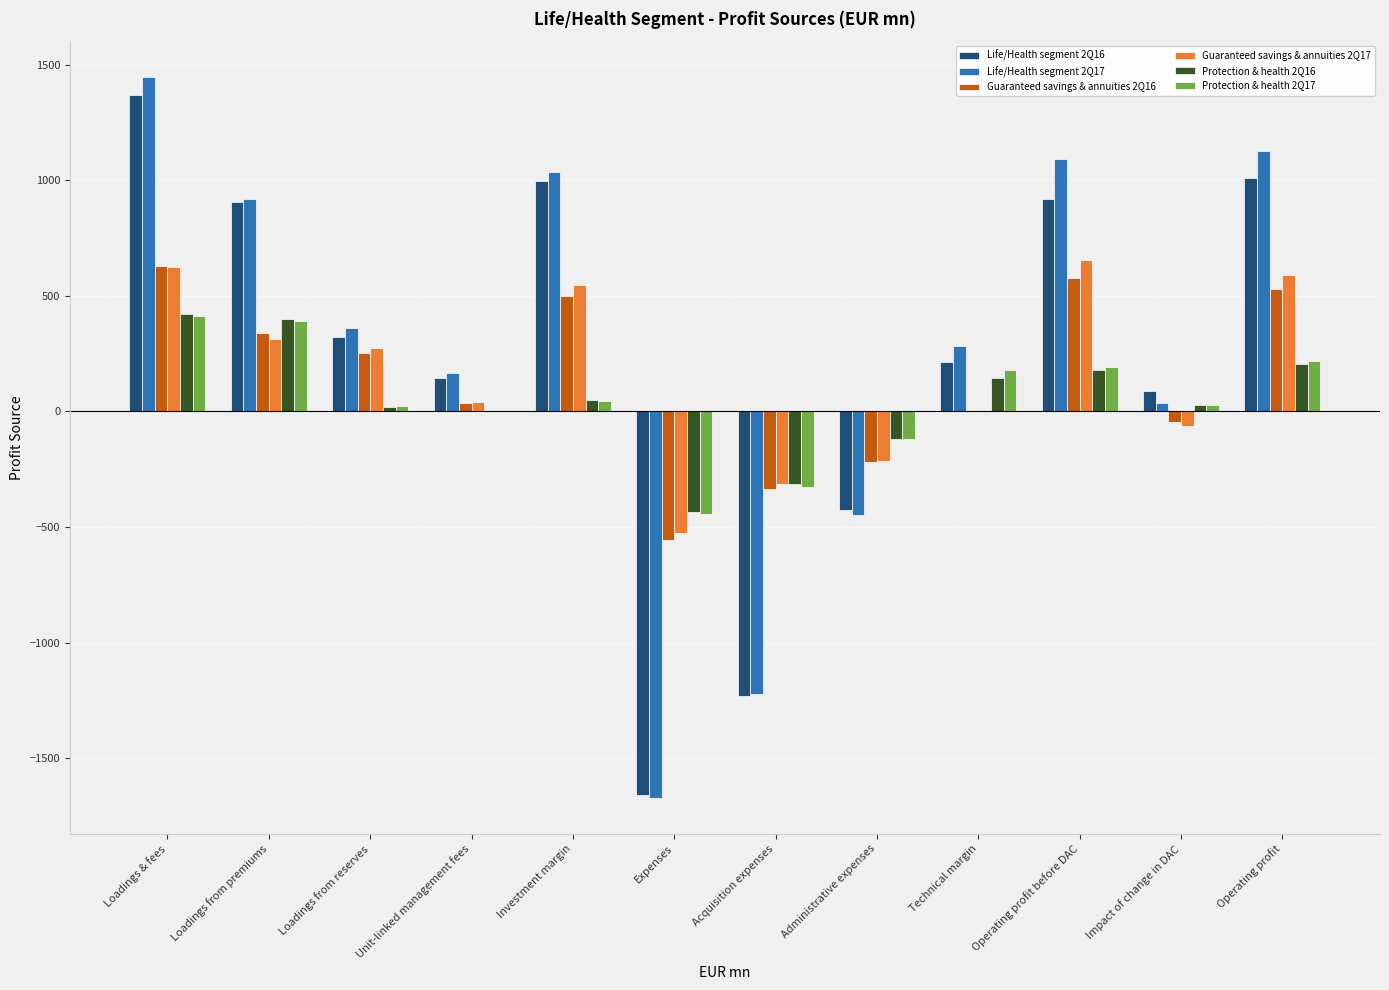

Which series changed the most between Acquisition expenses and Operating profit before DAC?

Life/Health segment 2Q17